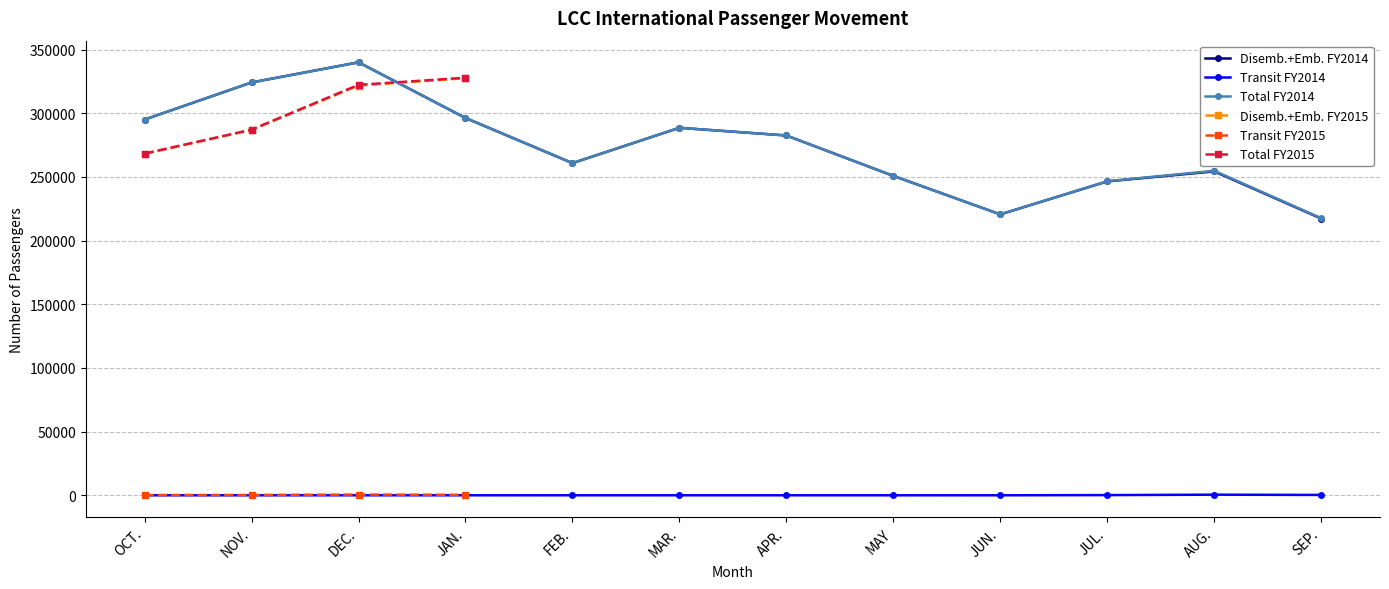

List the labels in order of Disemb.+Emb. FY2015 value, largest first.

JAN., FEB., MAR., APR., MAY, JUN., JUL., AUG., SEP., DEC., NOV., OCT.